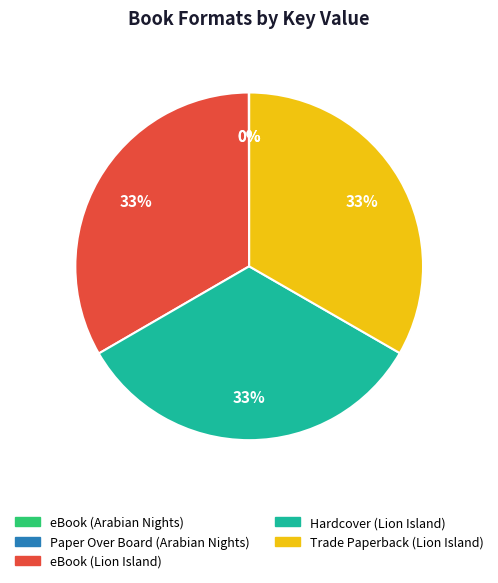

Is the sum of Hardcover (Lion Island) and Trade Paperback (Lion Island) greater than half?

Yes